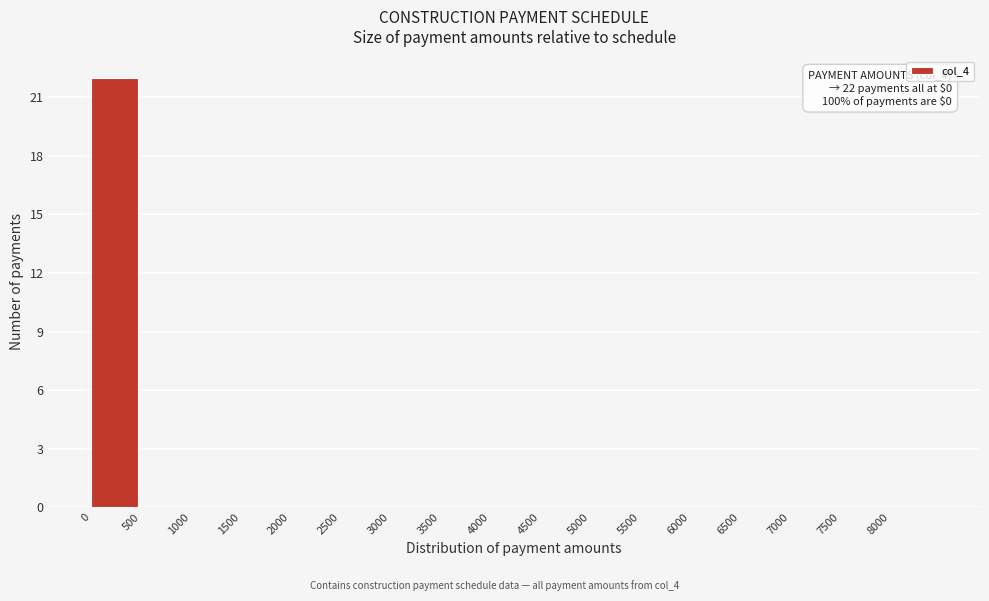

Over which range of the x-axis is the bar tallest?

0 to 500